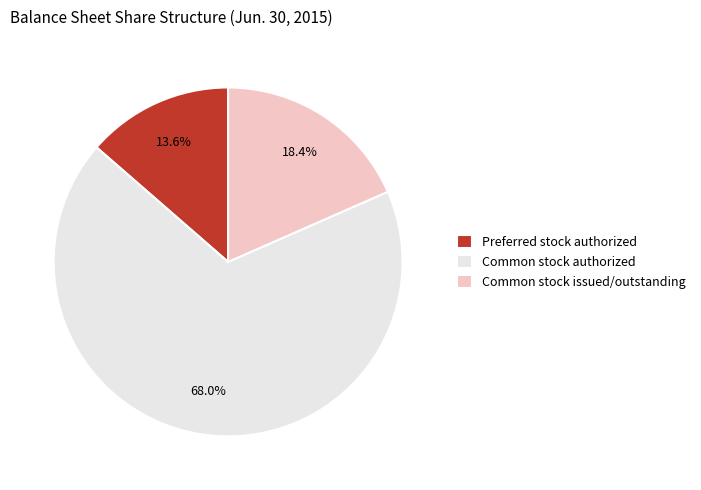

To the nearest percent, what is the difference between the Common stock issued/outstanding and Common stock authorized slice percentages?

50%